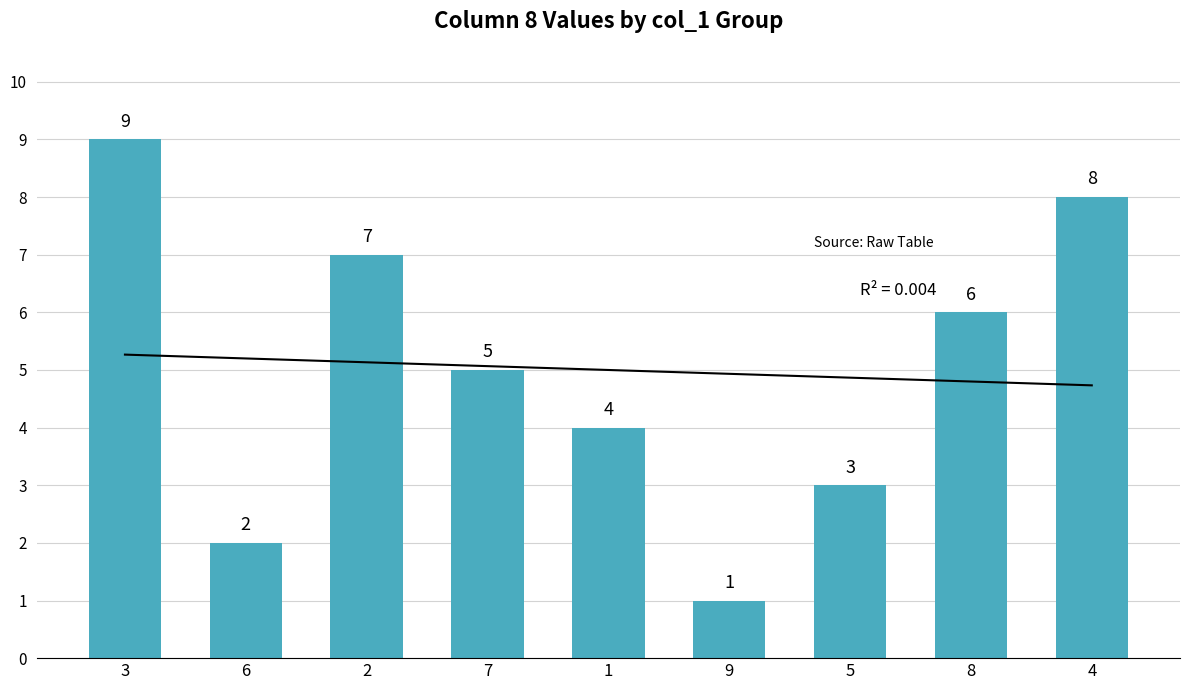

Are the bars horizontal?

No